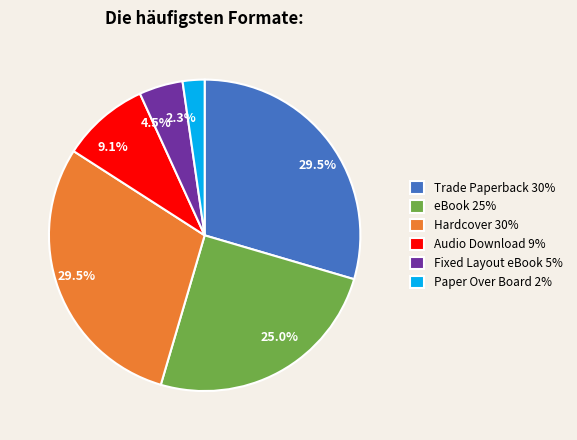

How many slices are in this pie chart?

6